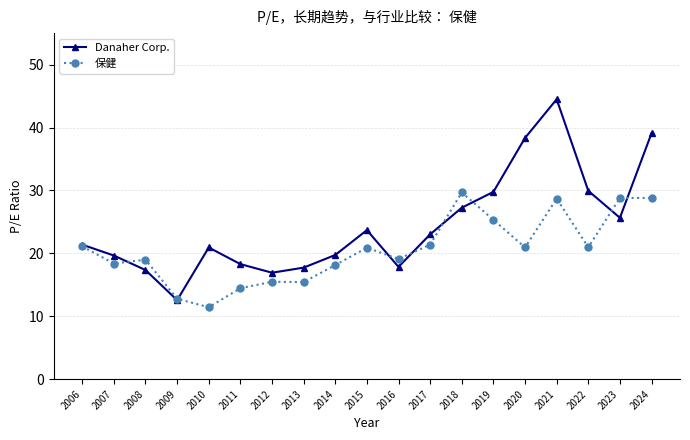

What is the spread (max minus min) of values at 2006?

0.3